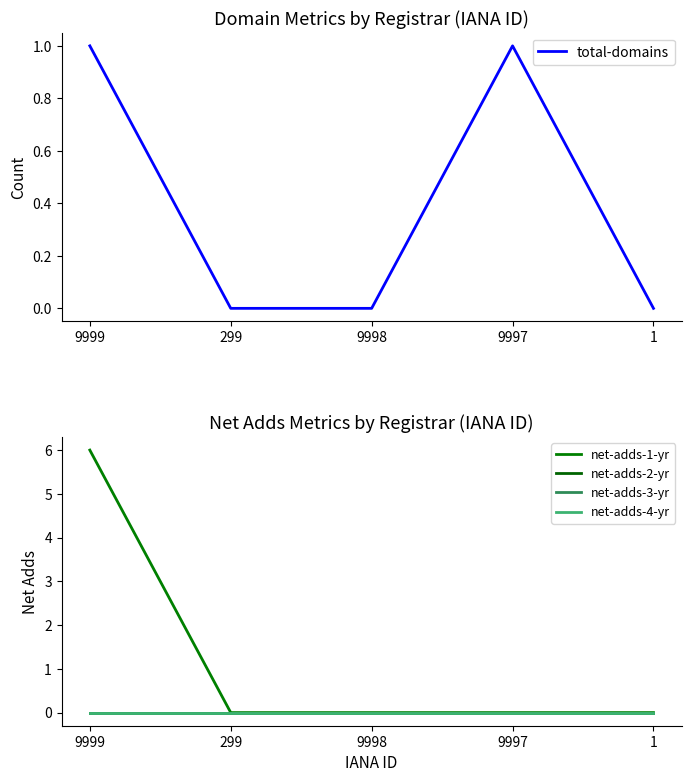

What are all the series names shown in the legend?

total-domains, net-adds-1-yr, net-adds-2-yr, net-adds-3-yr, net-adds-4-yr